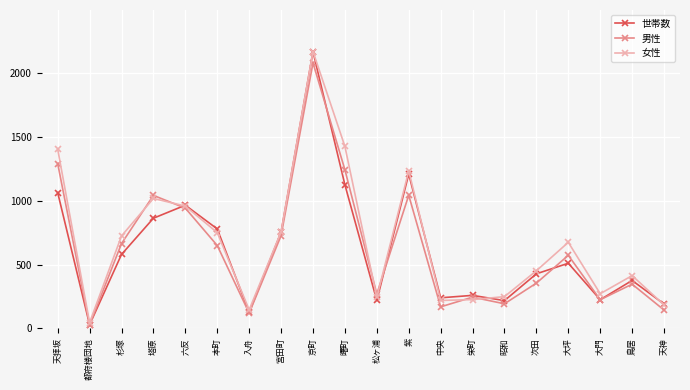

What is the label of the 17th point from the right?

塔原